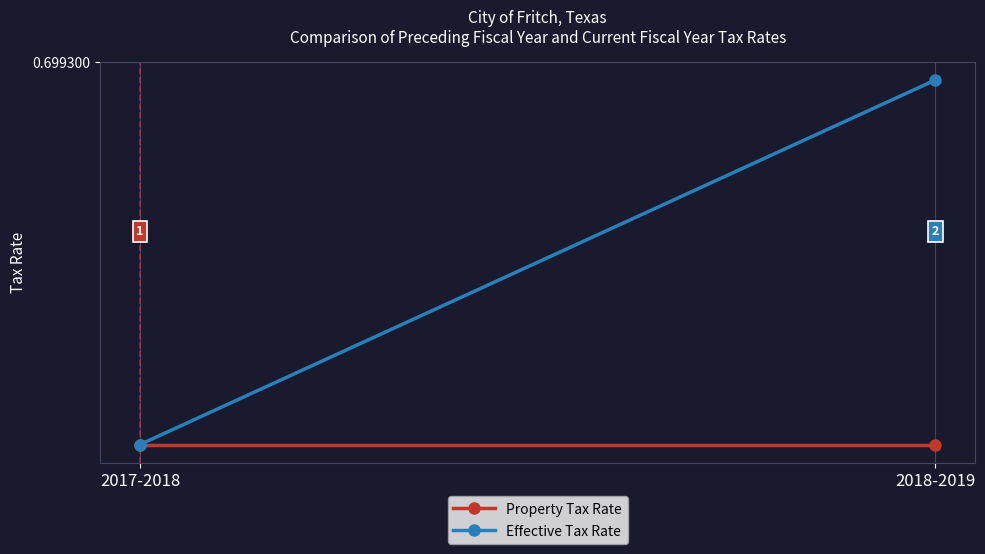

The value of Property Tax Rate at 2018-2019 is 0.5. True or false?

False